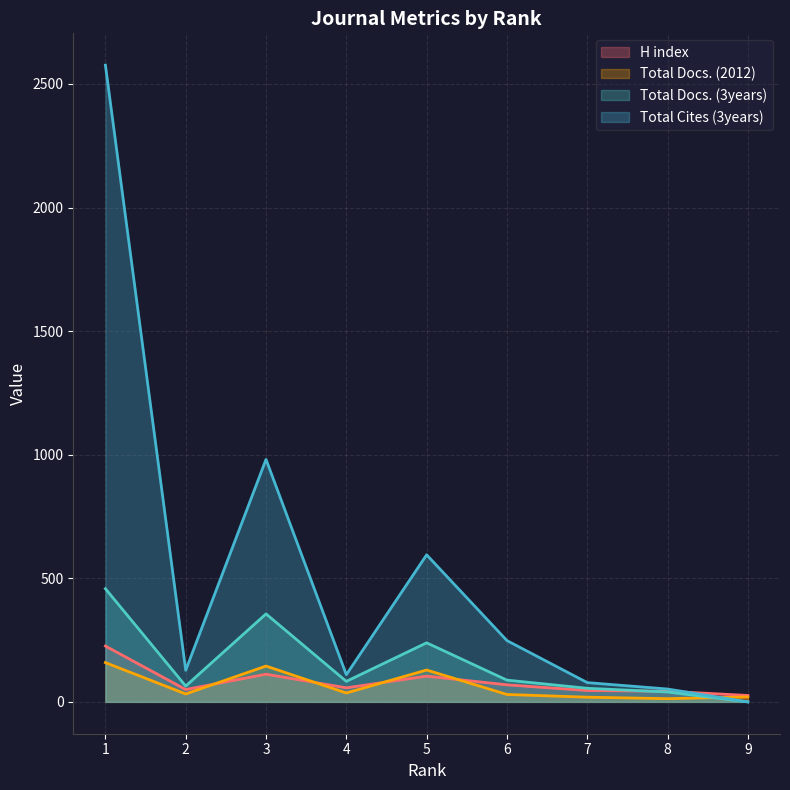

Which series changed the most between 1 and 3?

Total Cites (3years)